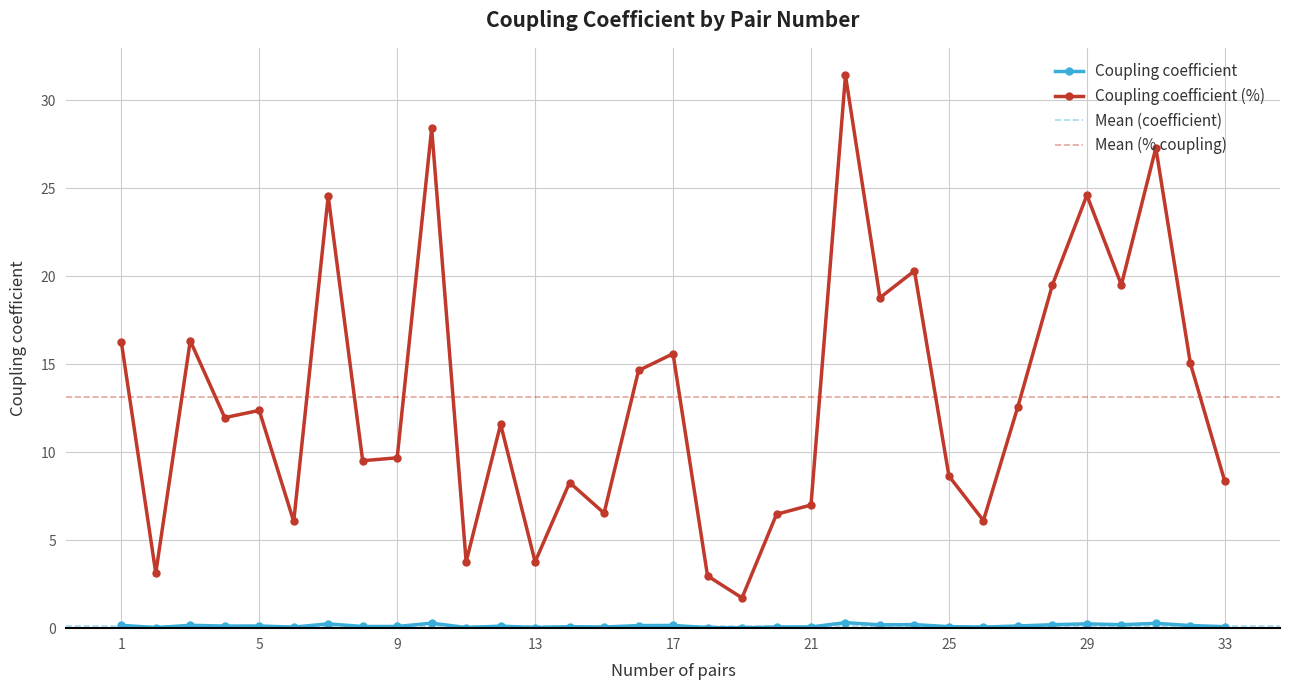

What is the difference between the maximum and minimum values in the Coupling coefficient series?

0.3